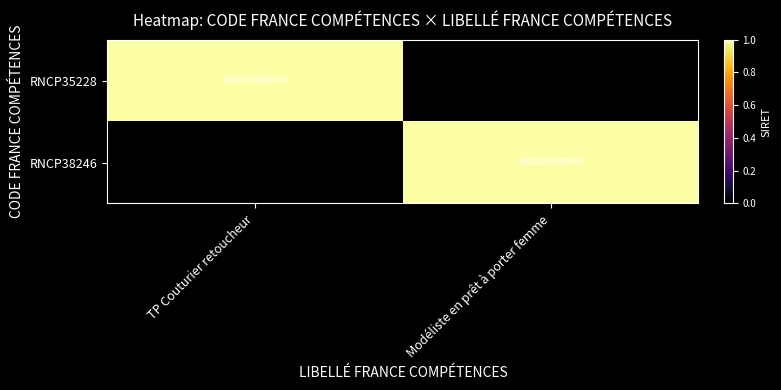

The RNCP35228 series shows 13792745764269 at TP Couturier retoucheur. True or false?

False